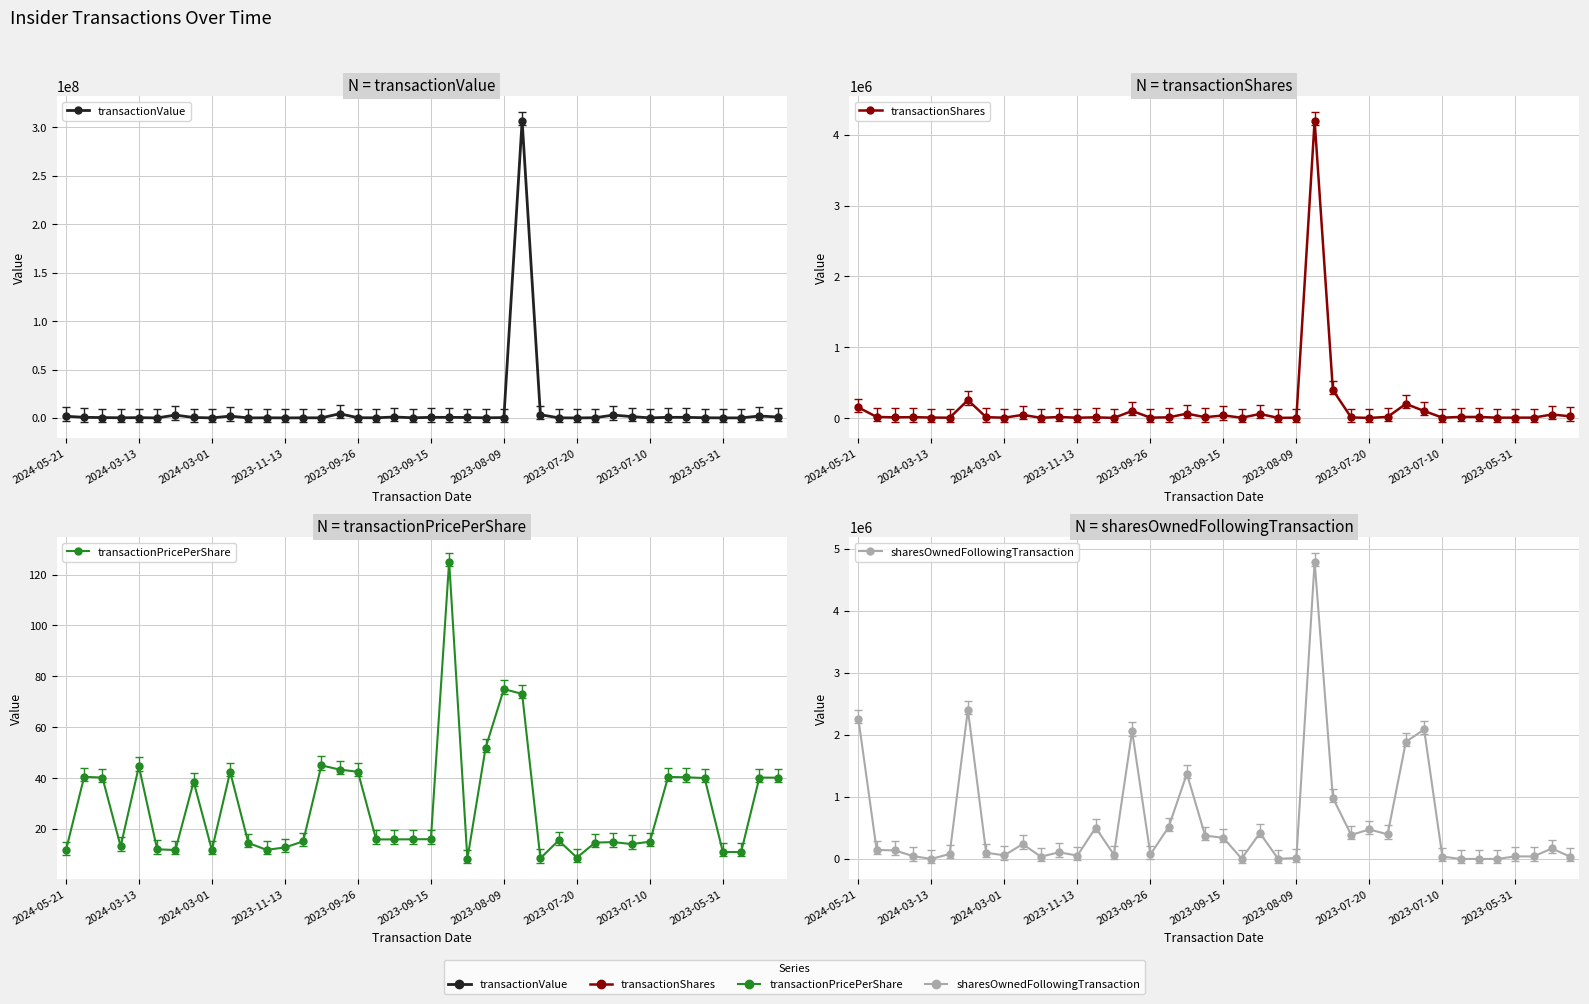

What are all the series names shown in the legend?

transactionValue, transactionShares, transactionPricePerShare, sharesOwnedFollowingTransaction